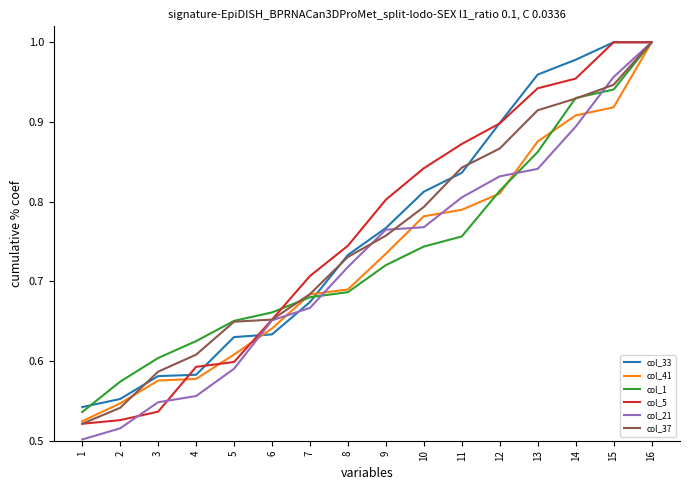

What is the total value across all series at 2?

3.3